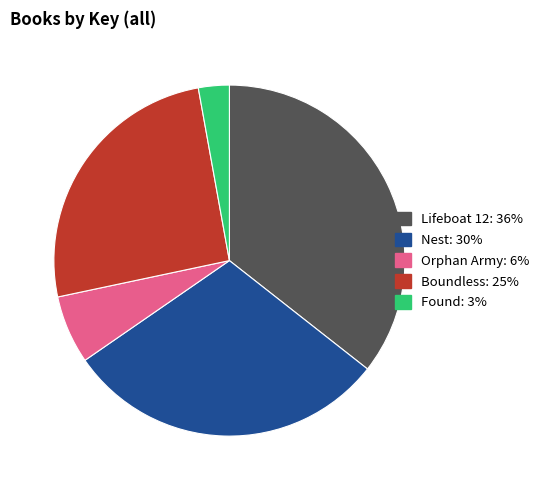

Approximately how many times larger is the value at Boundless compared to Lifeboat 12?

0.7